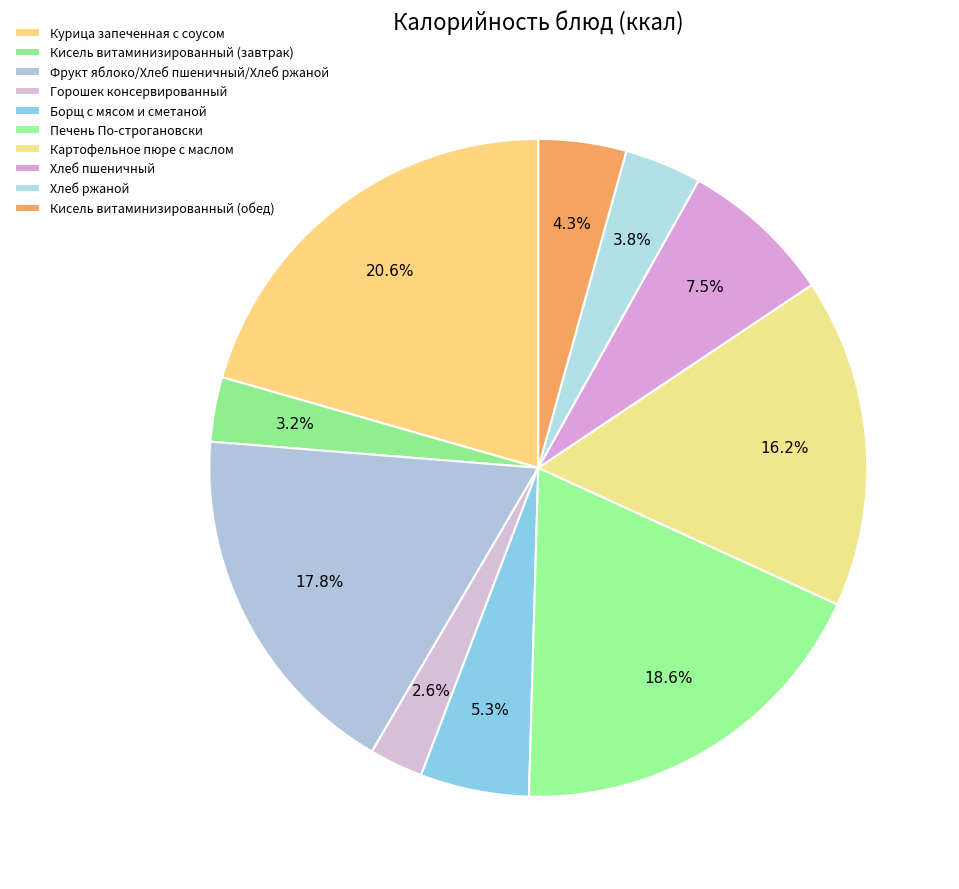

Is it true that Курица запеченная с соусом is 12% of the pie?

False